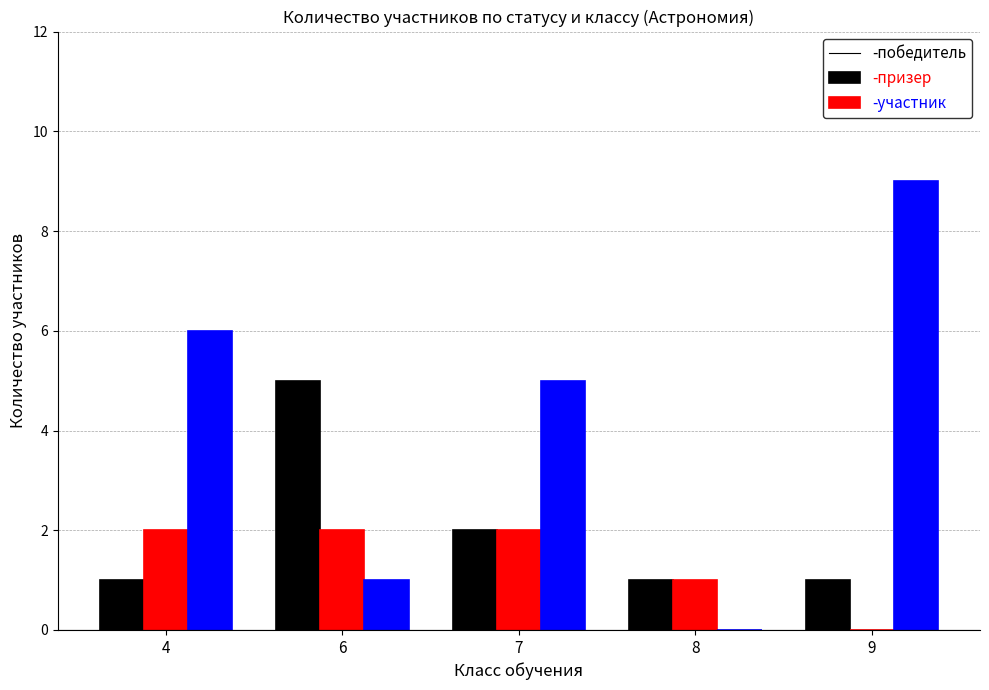

How many distinct data groups are displayed?

3